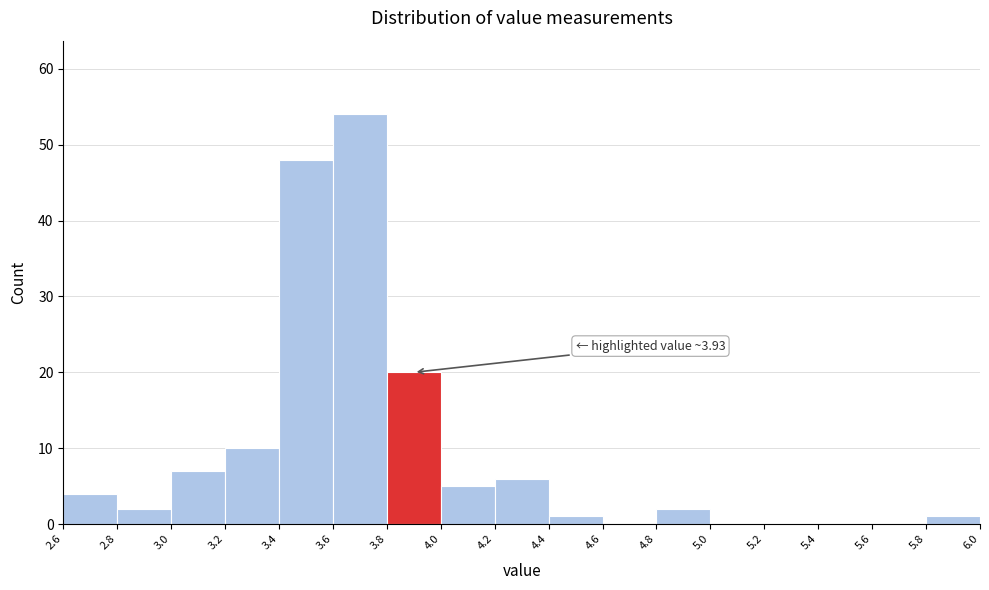

Over which range of the x-axis is the bar tallest?

3.6 to 3.8